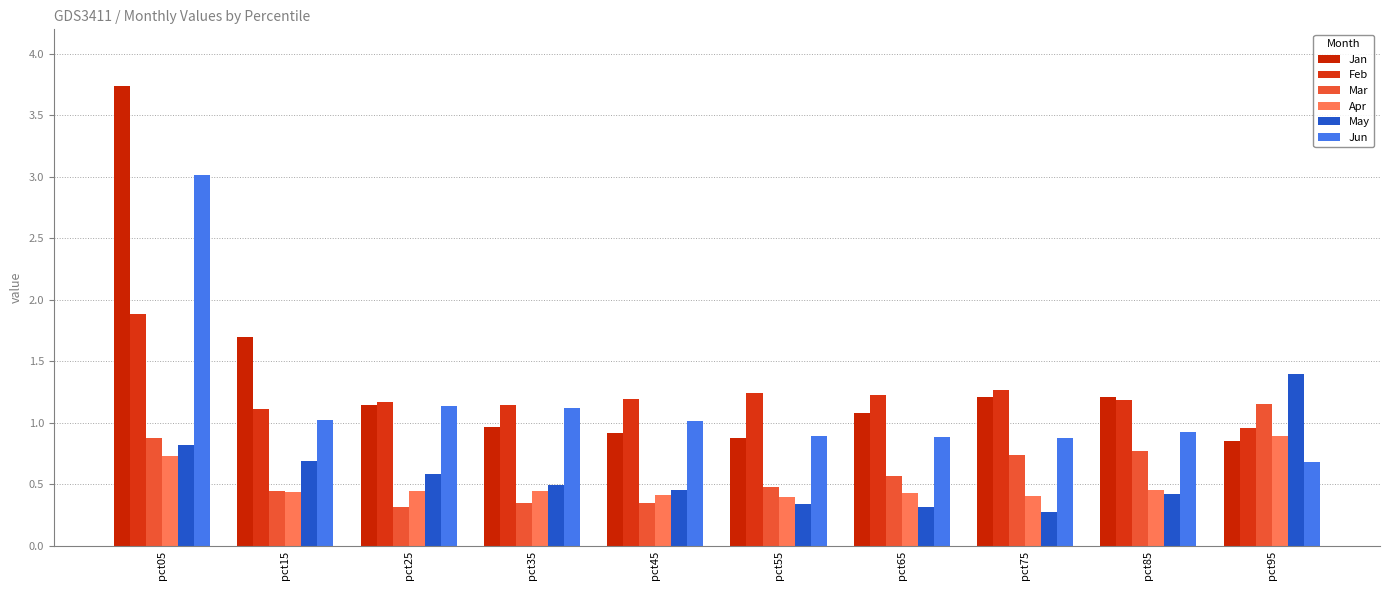

What is the difference between the maximum and minimum values in the Jan series?

2.9